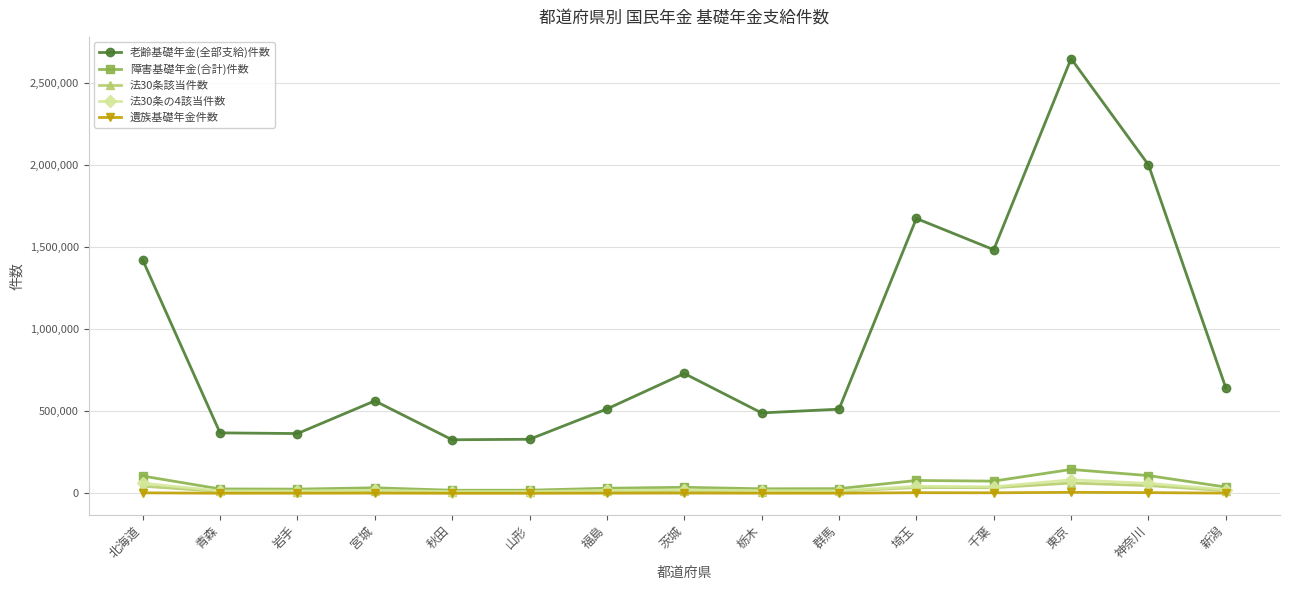

Between 岩手 and 茨城, which series saw the biggest shift?

老齢基礎年金(全部支給)件数